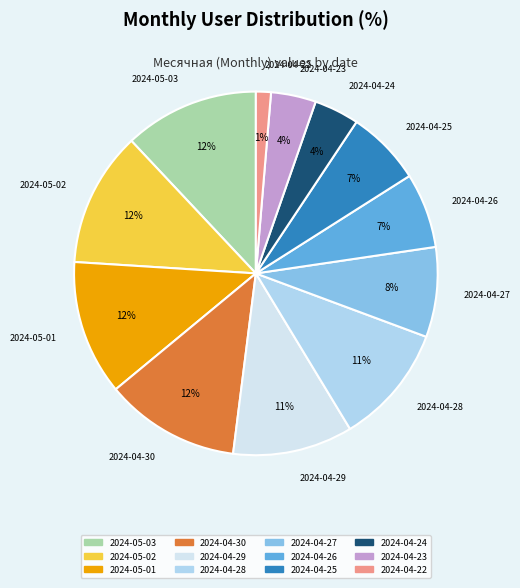

To the nearest percent, what is the difference between the 2024-04-30 and 2024-04-26 slice percentages?

5%